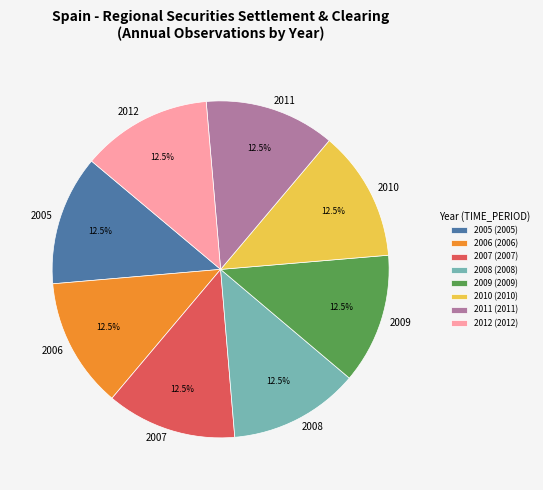

Does 2009 account for over 50% of the chart?

No